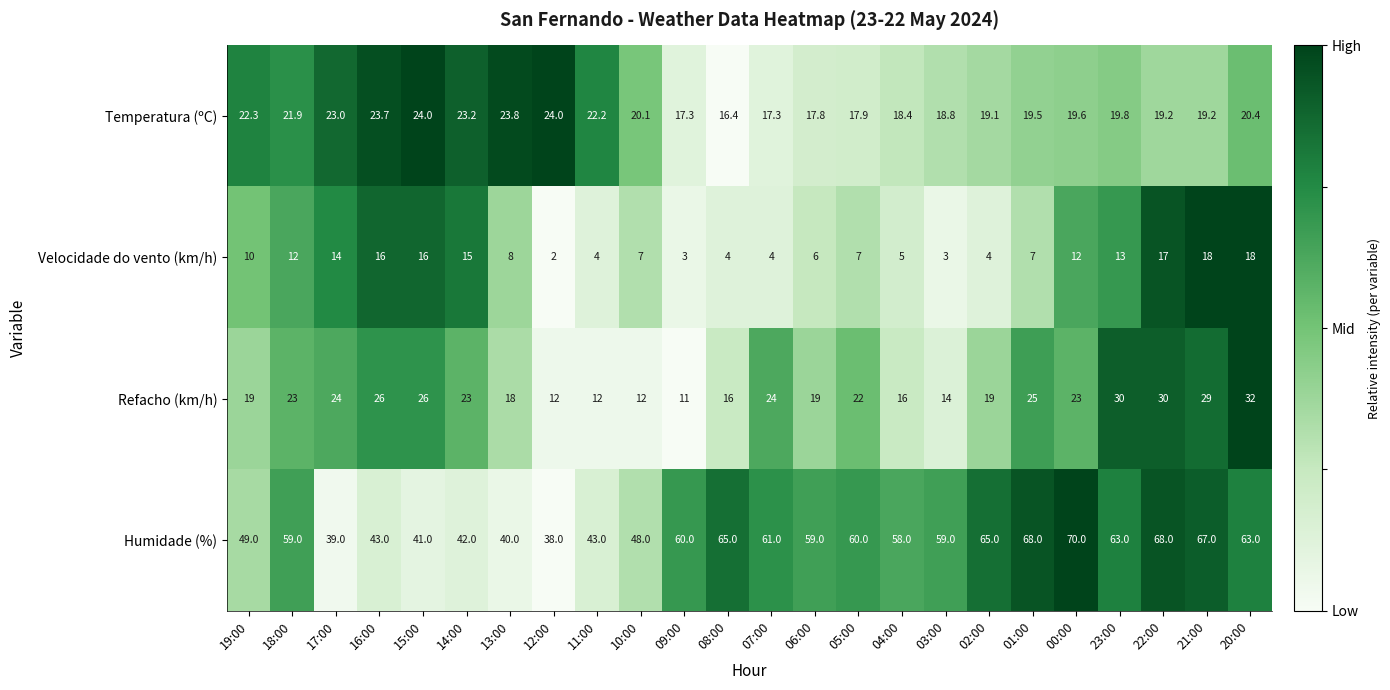

At which label is Humidade (%) closest to 54?

04:00